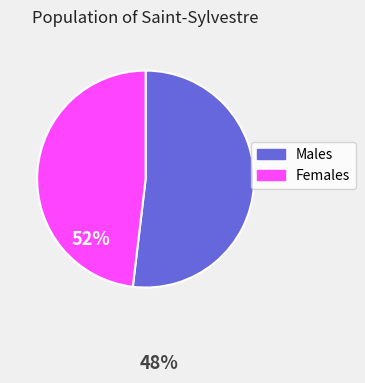

Does any single category account for the majority?

Yes